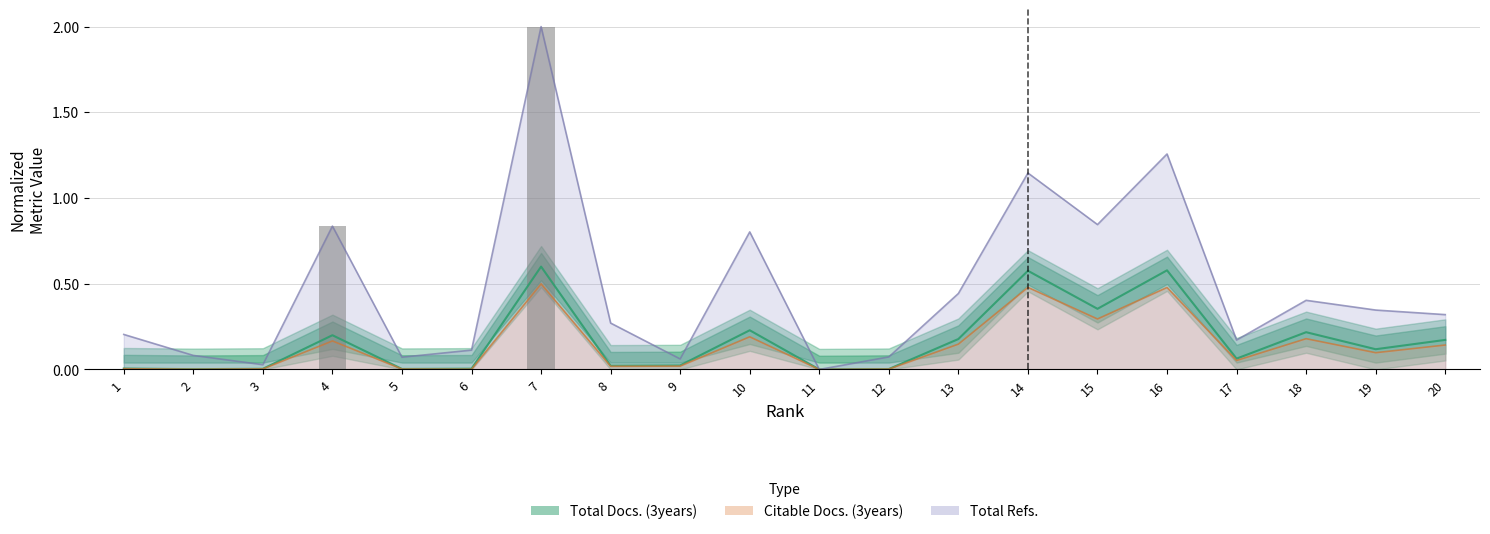

Between 20 and 11, which is larger?

20